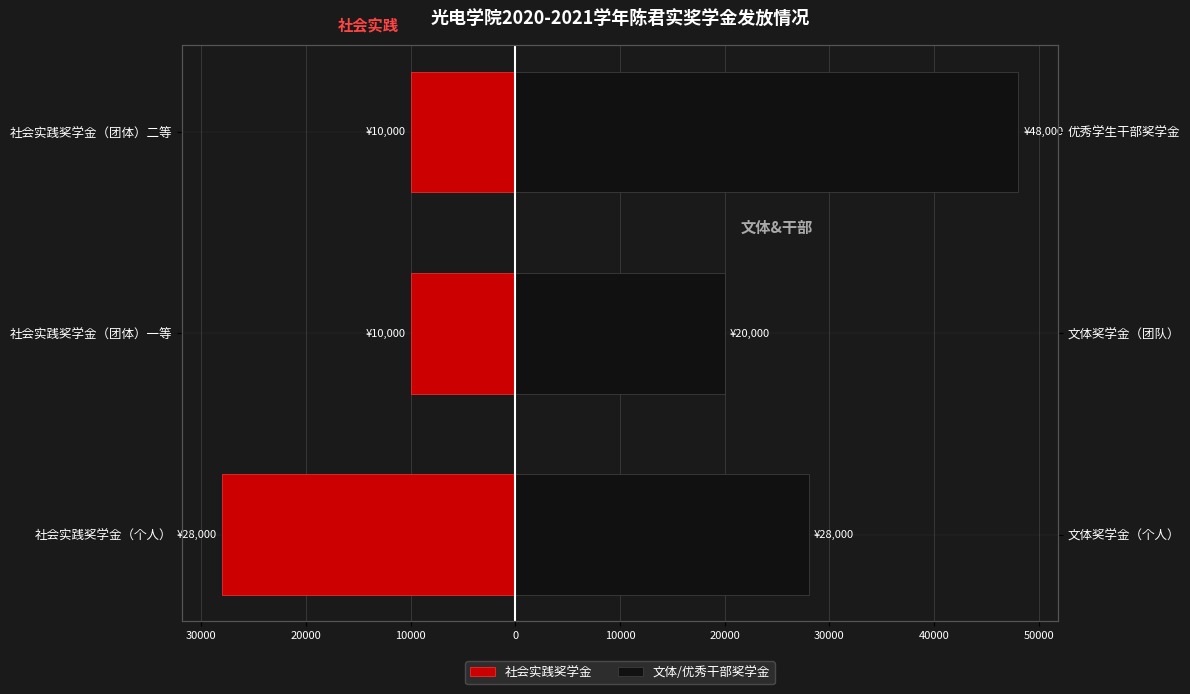

What is the sum of the 文体/优秀干部奖学金 values at 社会实践奖学金（团体）一等 and 社会实践奖学金（个人）?

48000